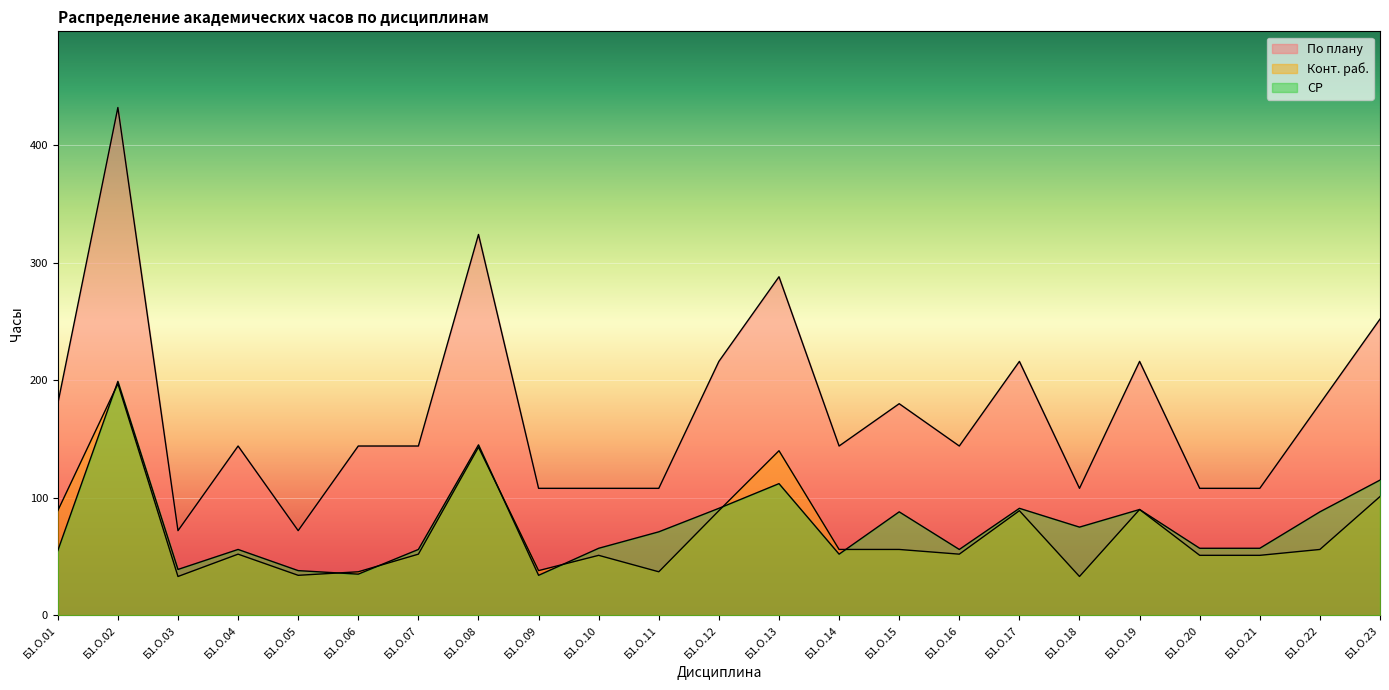

True or false: СР and По плану cross at least once.

False